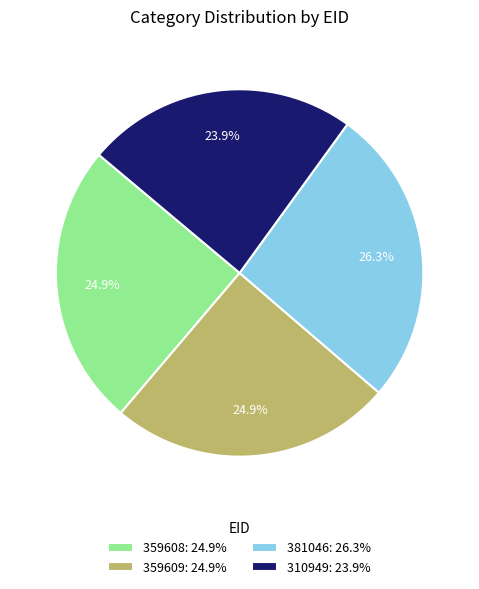

What is the ratio of the value at 310949: 23.9% to the value at 359608: 24.9%?

1.0